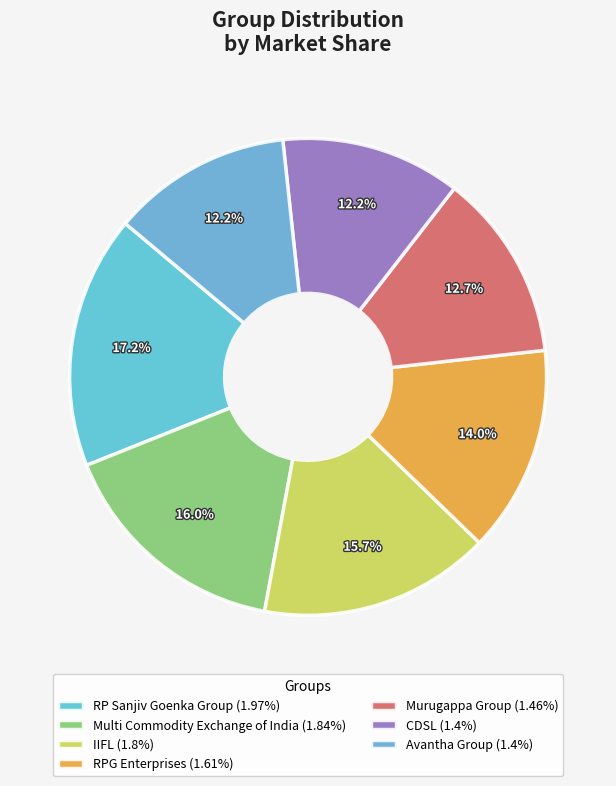

Does IIFL account for over 50% of the chart?

No